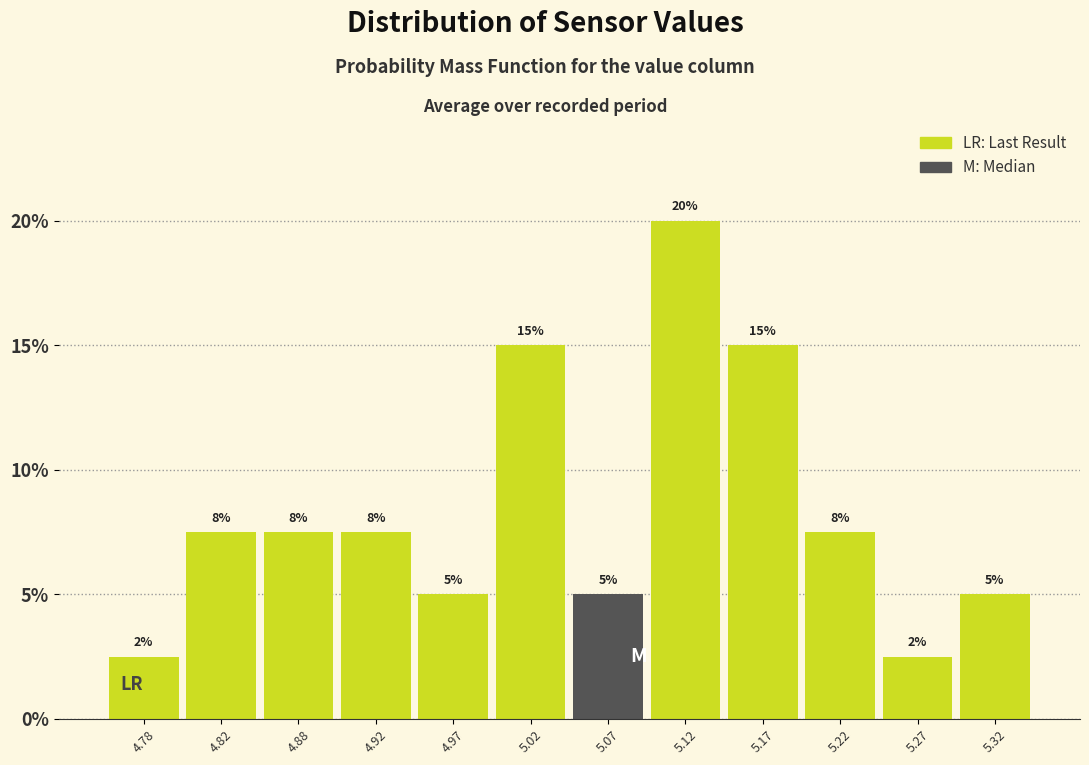

Over which range of the x-axis is the bar tallest?

5.10 to 5.15